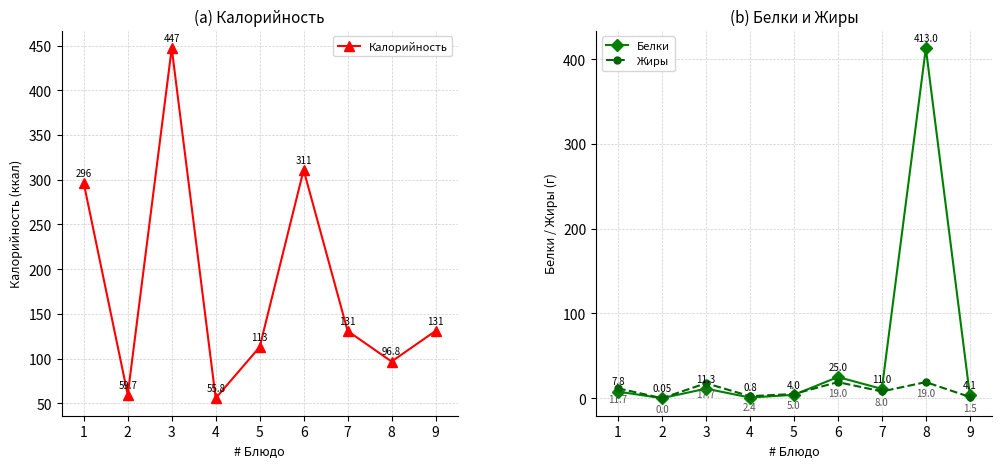

Where do Калорийность and Белки first cross each other?

7 and 8